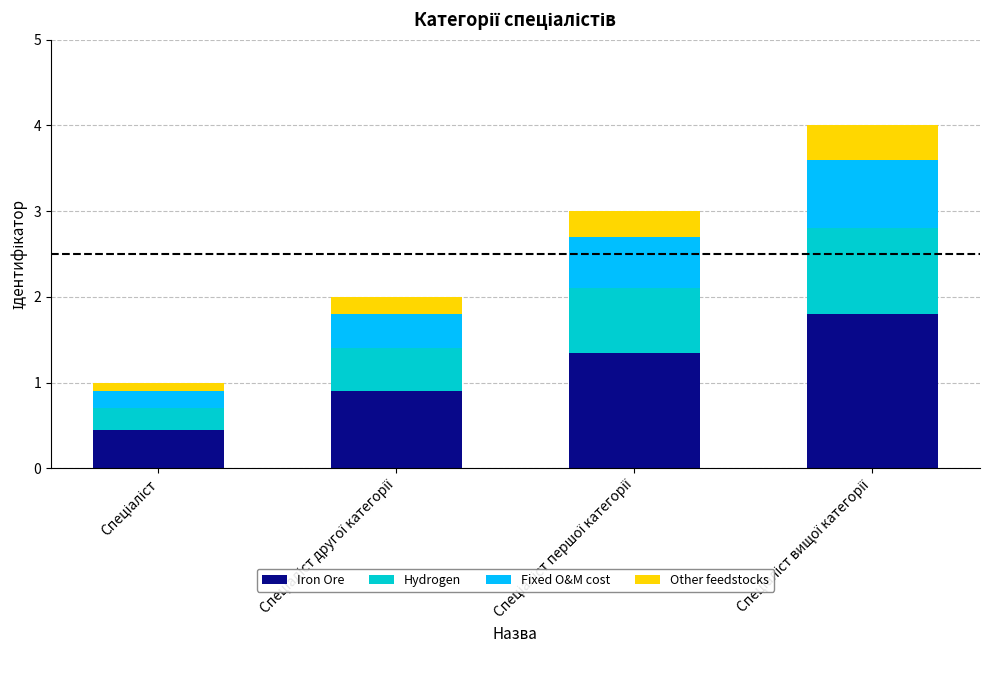

Does the chart contain stacked bars?

Yes